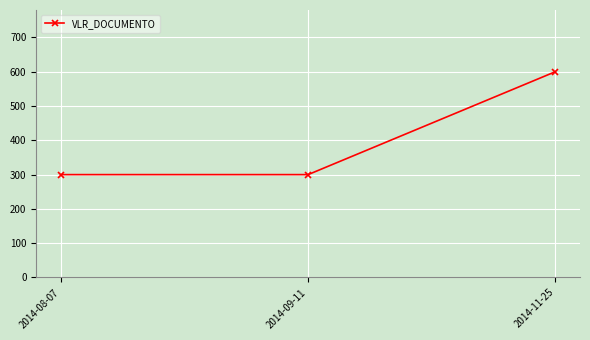

What is the label of the 3rd point from the left?

2014-11-25